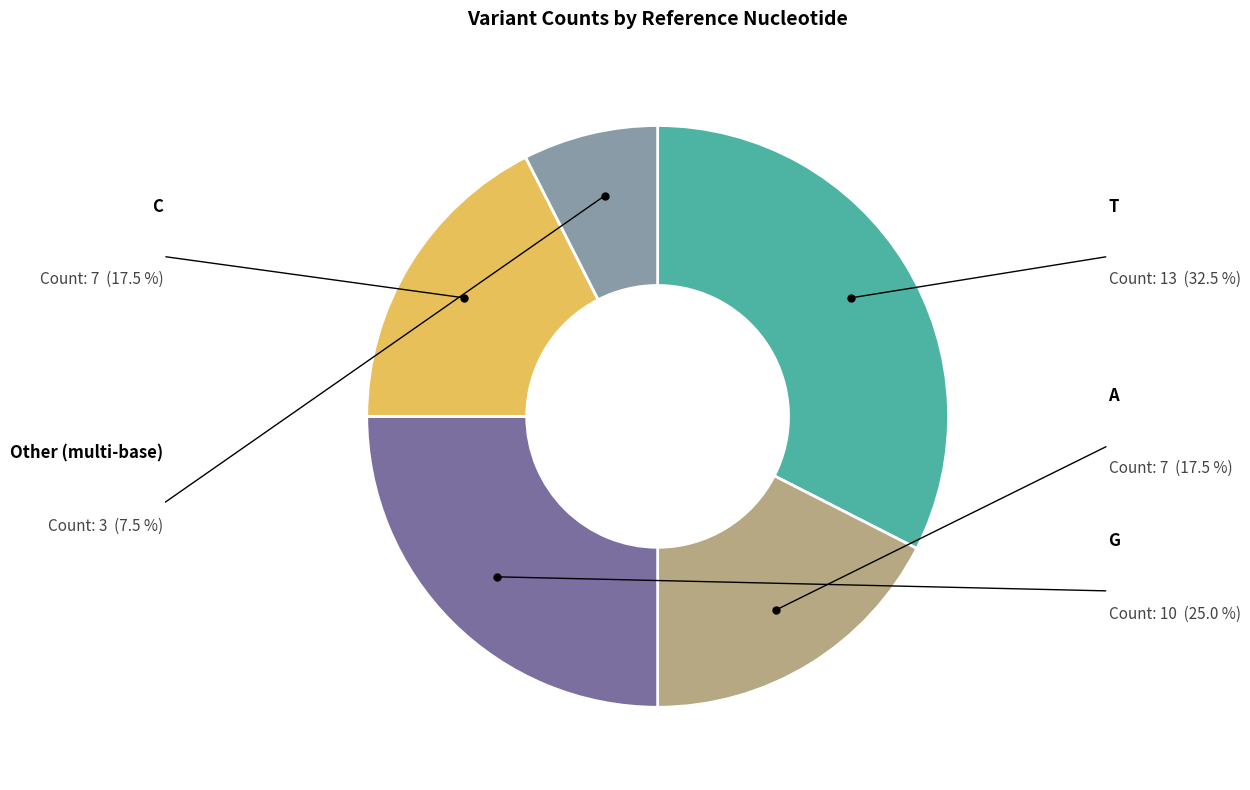

Is there a majority slice in this chart?

No